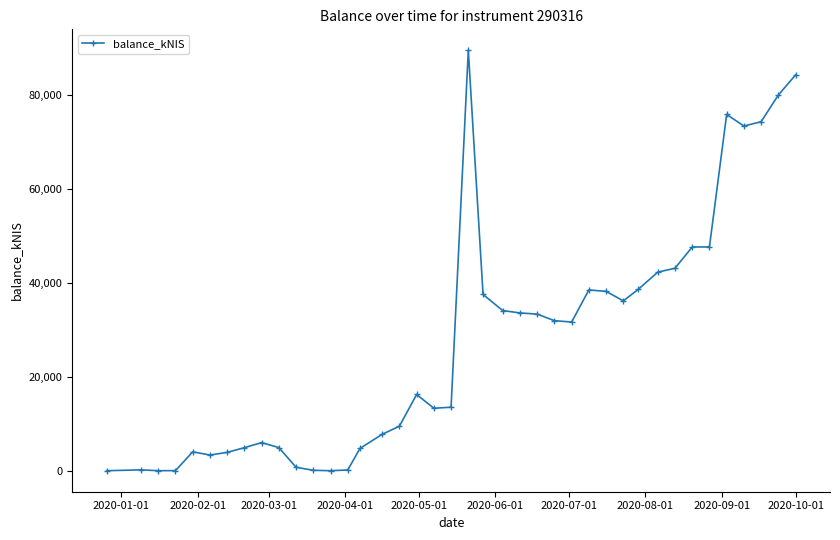

True or false: the data has more than 1 interior local peaks.

True